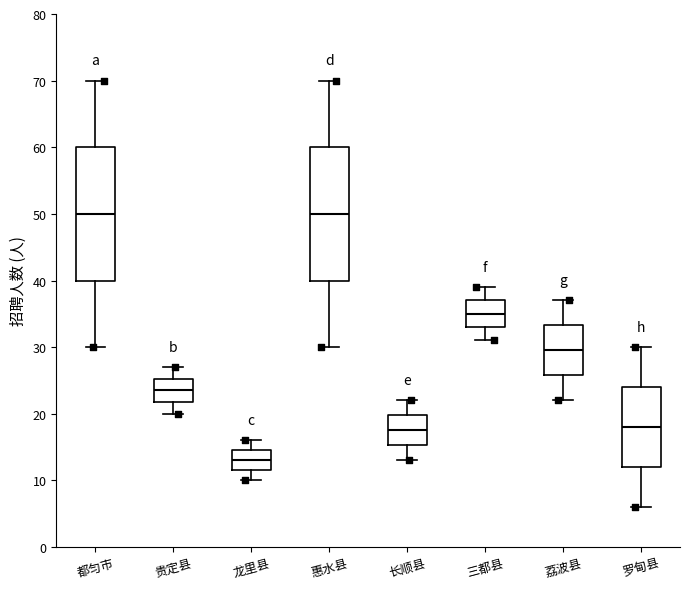

Which box's median line is the lowest?

龙里县